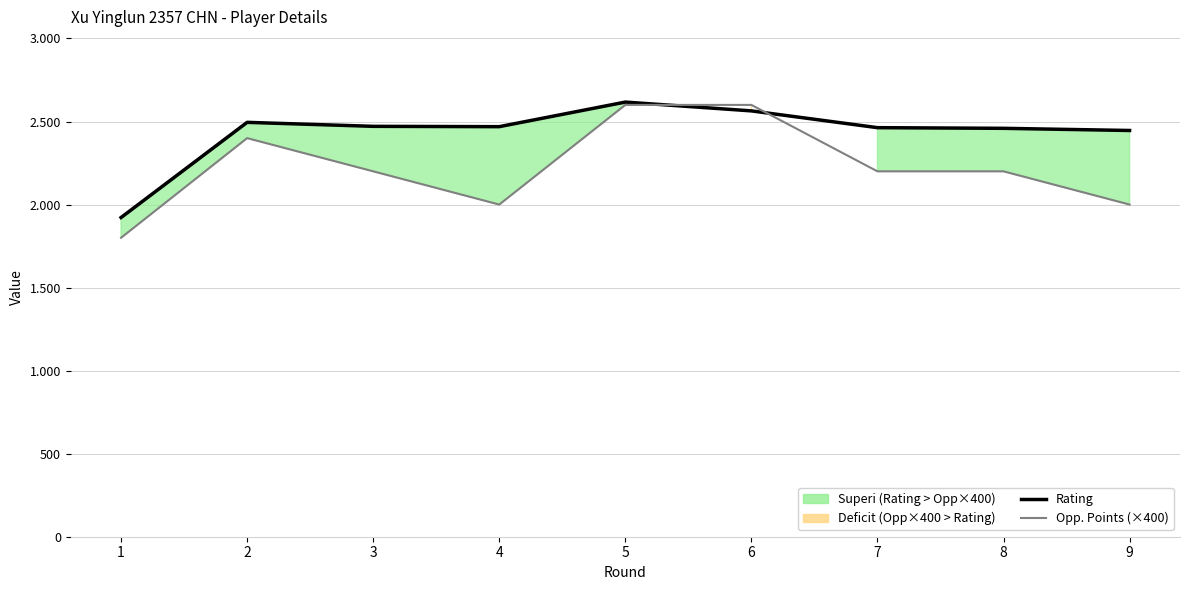

At which category does Opp. Points (×400) reach its first local peak?

2